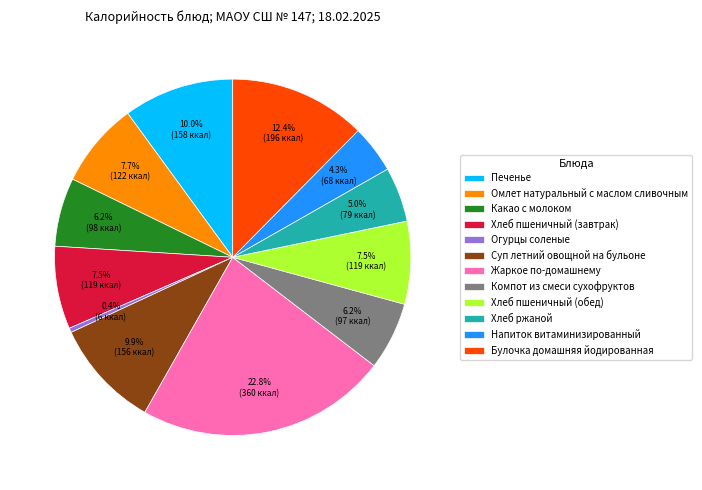

Which category has the smallest portion of the pie?

Огурцы соленые